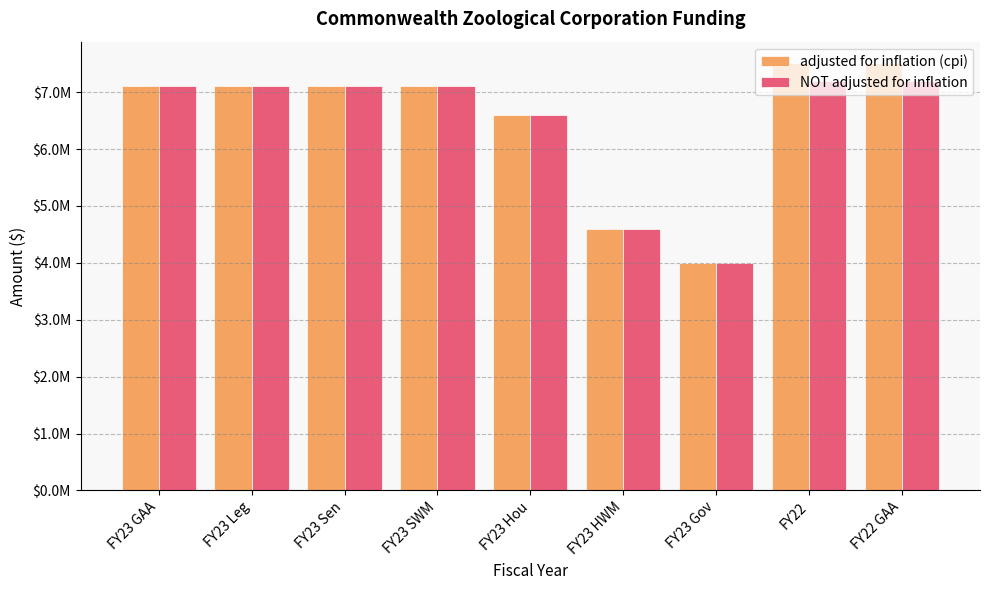

The value of adjusted for inflation (cpi) at FY23 HWM is 4600000. True or false?

True